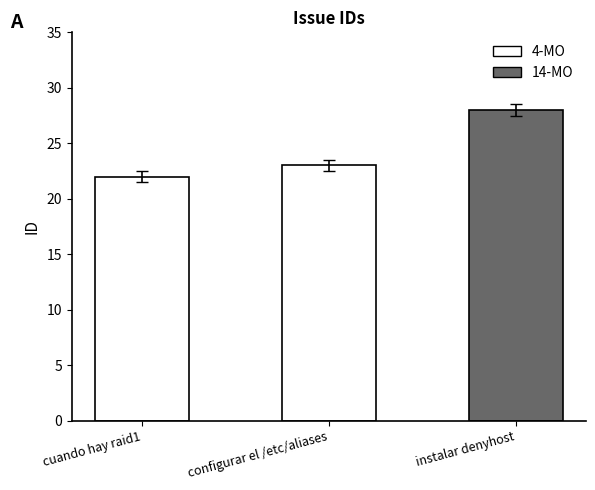

Rank the categories by value from lowest to highest.

cuando hay raid1, configurar el /etc/aliases, instalar denyhost